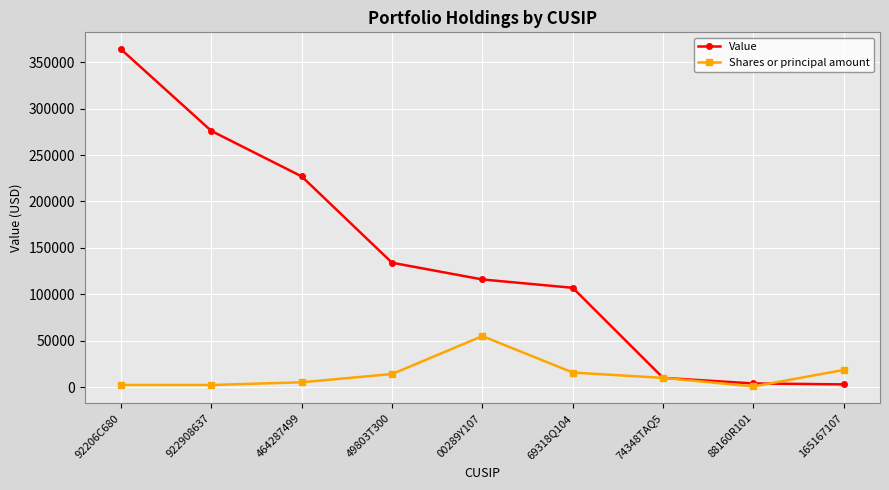

At how many categories does at least one series exceed 265504?

2